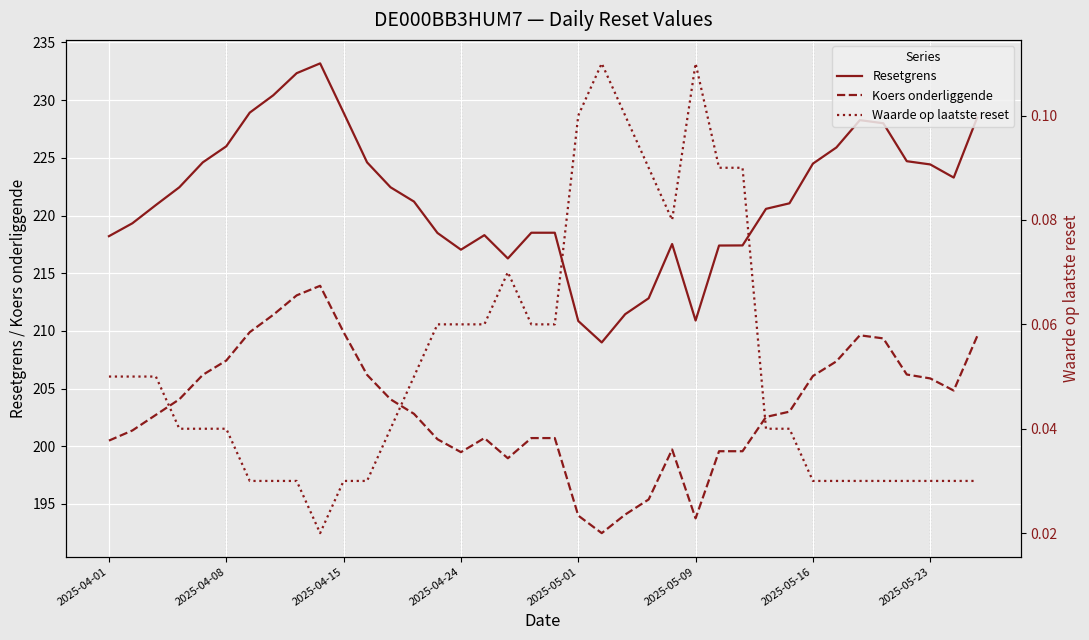

True or false: Koers onderliggende and Resetgrens cross at least once.

False